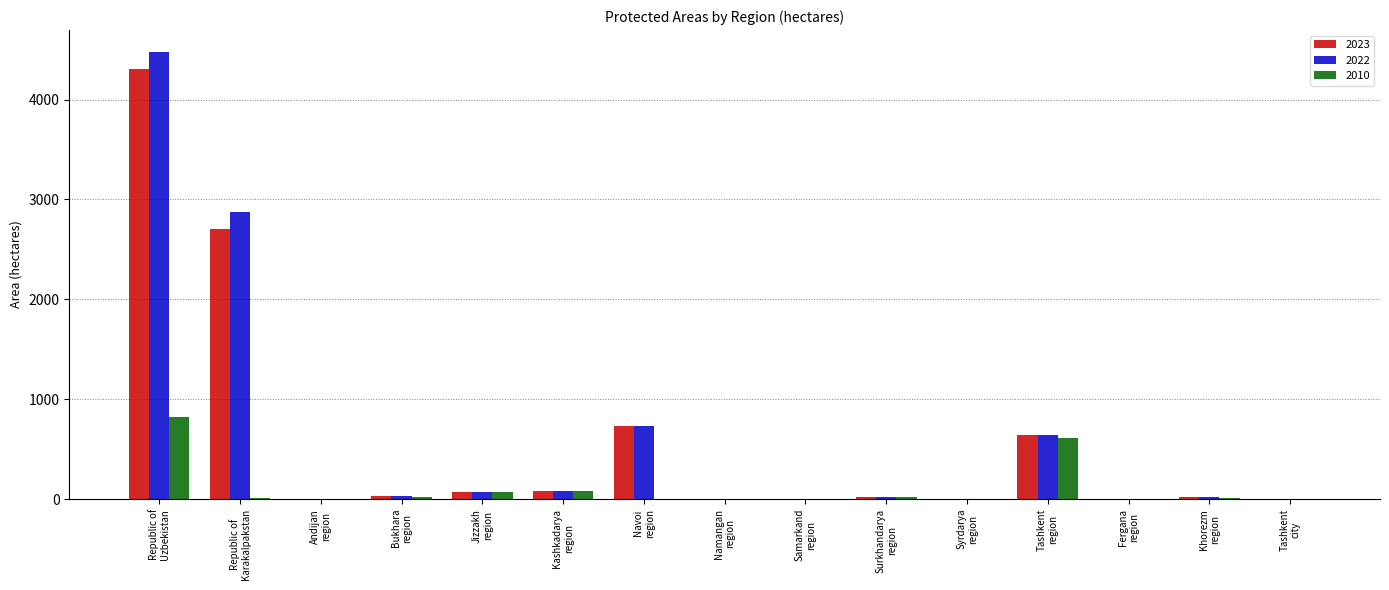

What is the highest value of the 2023 series?

4310.1